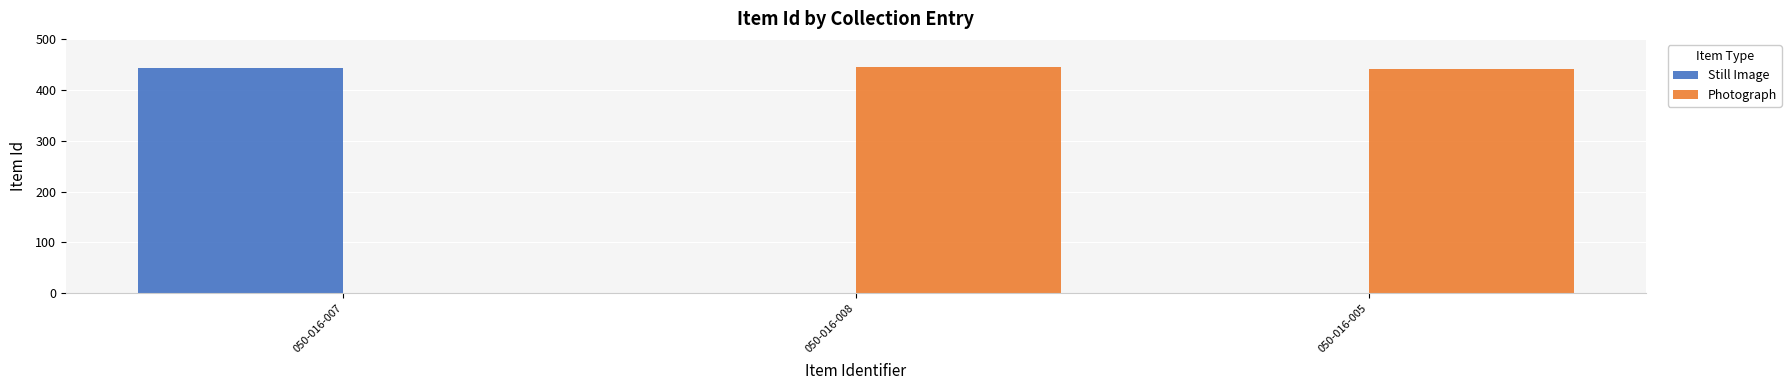

What is the sum of the Photograph values at 050-016-007 and 050-016-008?

444